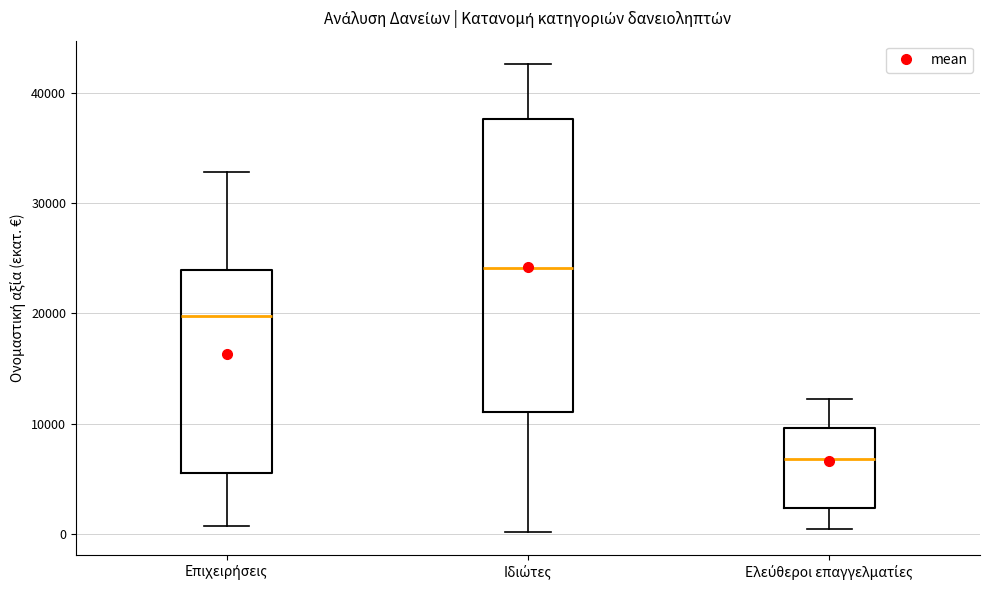

Reading left to right, transcribe this box plot: for each box, give where its median line is, the range the box spans, and where its two whiskers end, as read against the y-axis. The values are not printed on the chart, so give them approximately, as read against the axis.

Επιχειρήσεις: median 20000, box 5000 to 24000, whiskers 1000 to 33000
Ιδιώτες: median 24000, box 11000 to 38000, whiskers 0 to 43000
Ελεύθεροι επαγγελματίες: median 7000, box 2000 to 10000, whiskers 0 to 12000